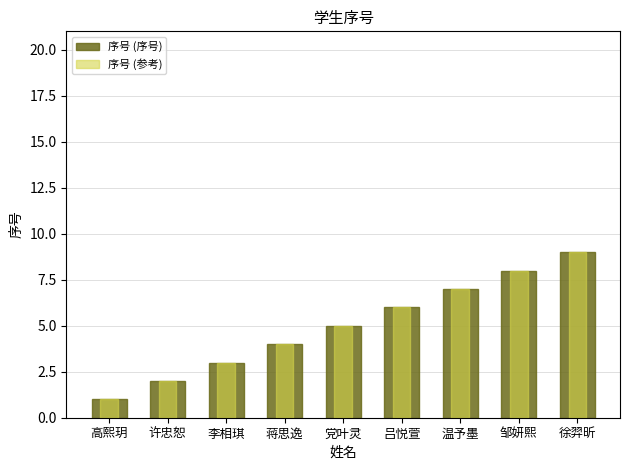

How many values in the 序号 (序号) series are below 5?

4